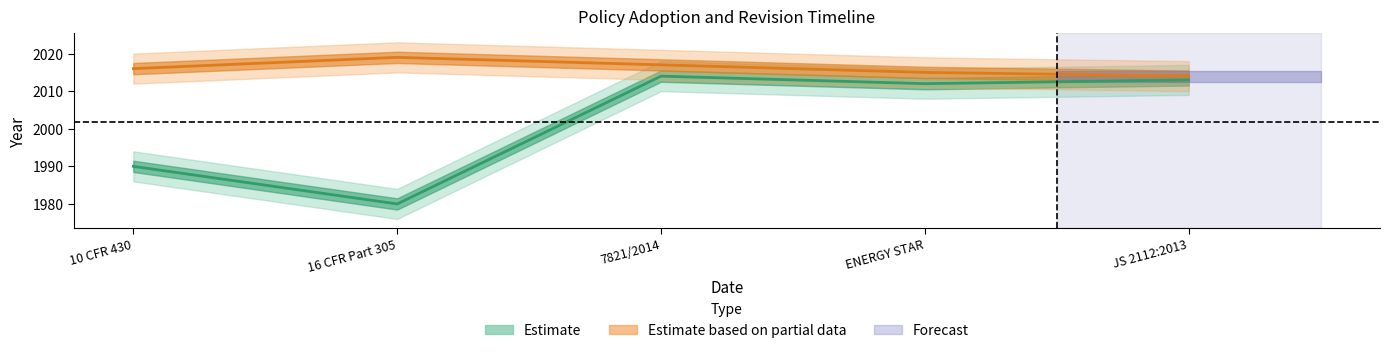

What is the smallest value displayed?

1980